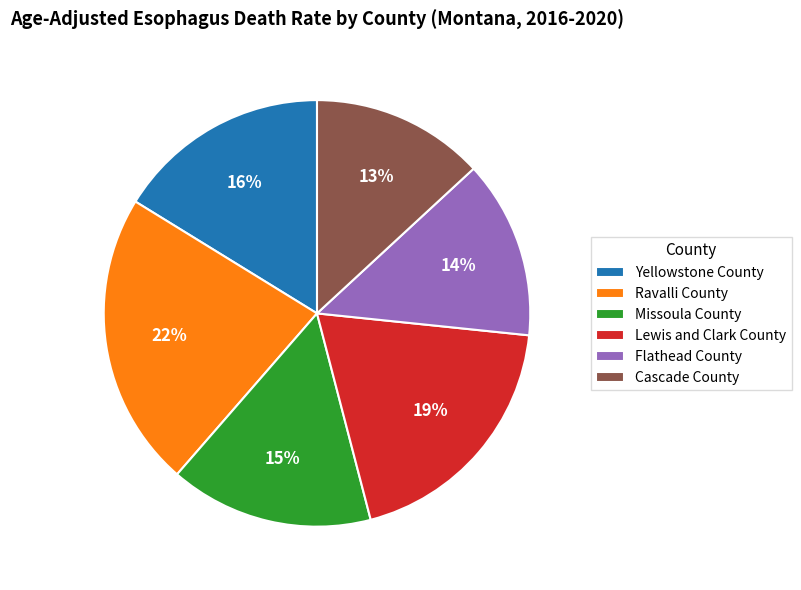

True or false: Yellowstone County accounts for 27% of the total.

False